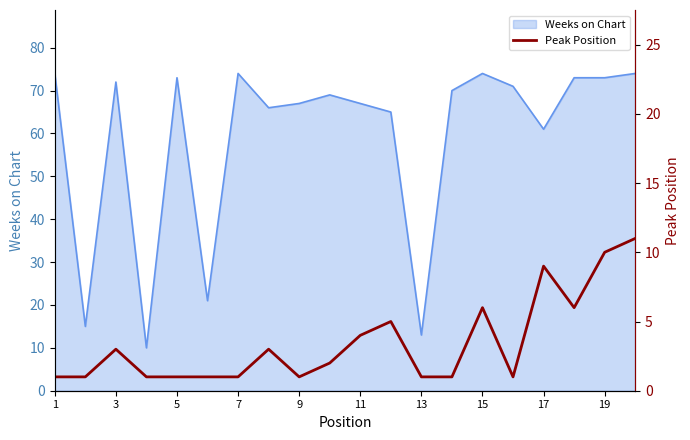

The Weeks on Chart series shows 67 at 9. True or false?

True